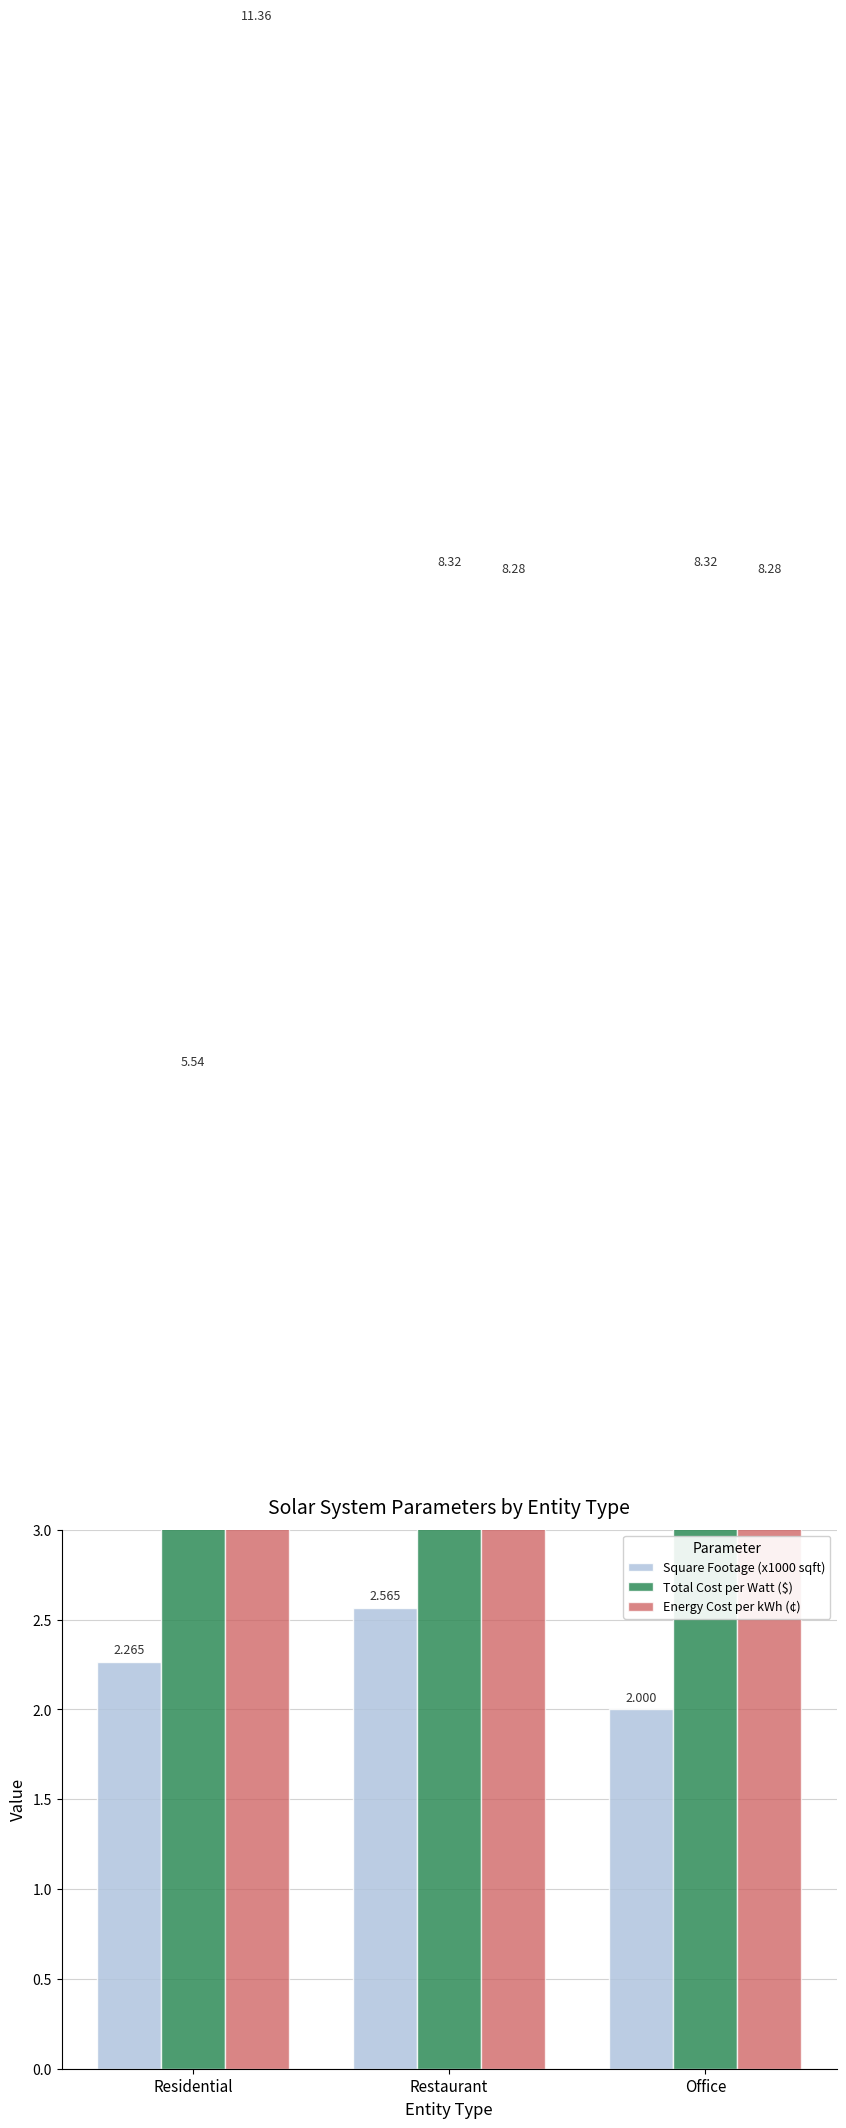

At Office, list the series in order from smallest to largest.

Square Footage (x1000 sqft), Energy Cost per kWh (¢), Total Cost per Watt ($)